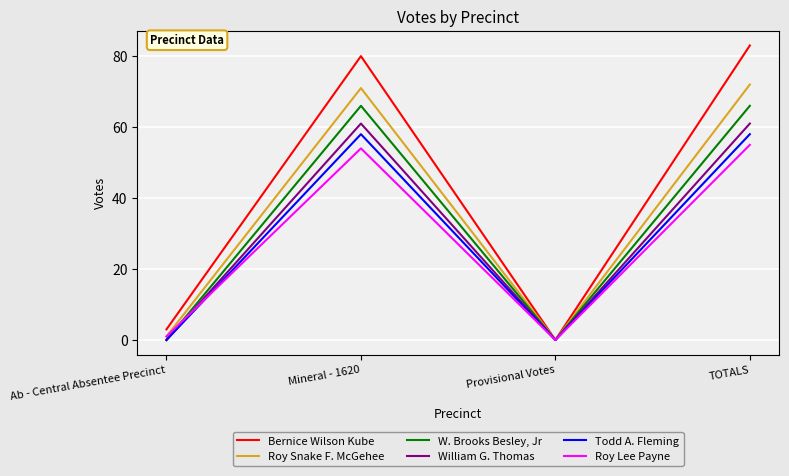

How many interior local peaks does the Bernice Wilson Kube series have?

1